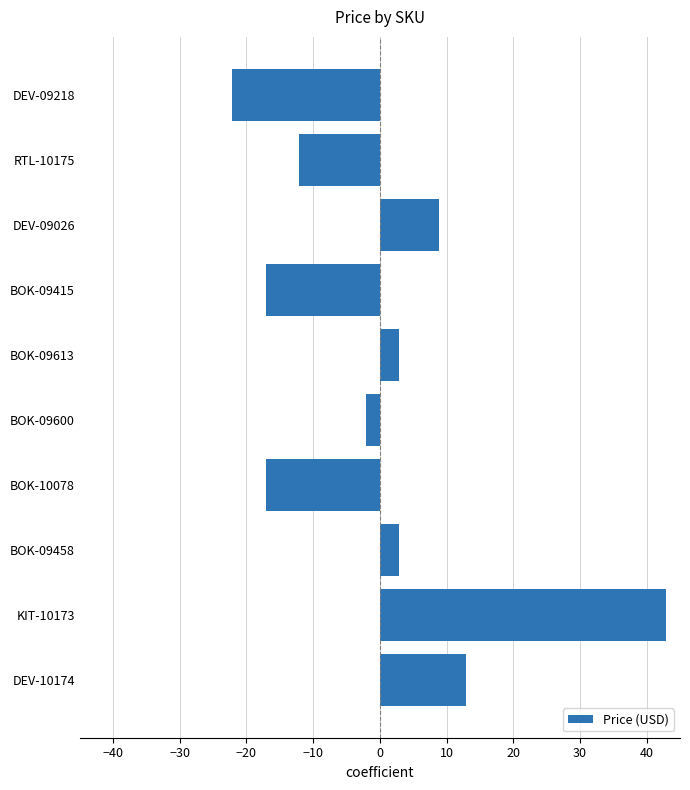

Reading bottom to top, transcribe all the data shown in this chart.

DEV-10174=12.9	KIT-10173=42.9	BOK-09458=2.9	BOK-10078=-17.1	BOK-09600=-2.1	BOK-09613=2.9	BOK-09415=-17.1	DEV-09026=8.9	RTL-10175=-12.1	DEV-09218=-22.1